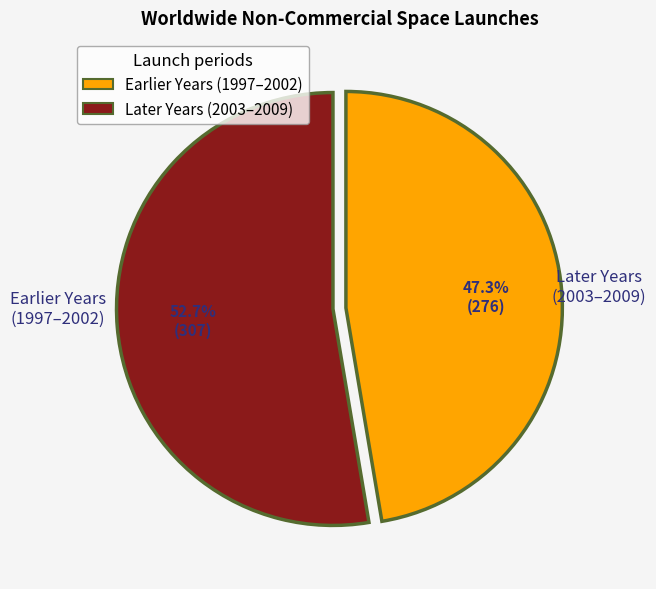

Does any single category account for the majority?

Yes